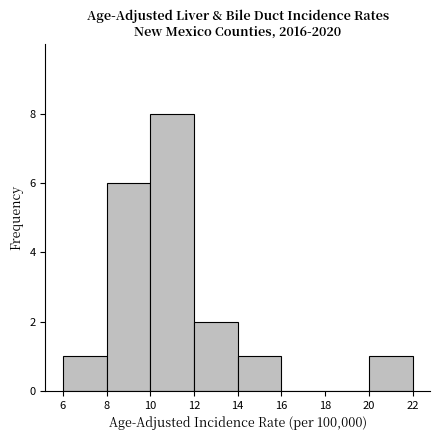

How tall is the bar that spans 6 to 8 on the x-axis? The values are not printed on the chart, so give them approximately, as read against the axis.

1